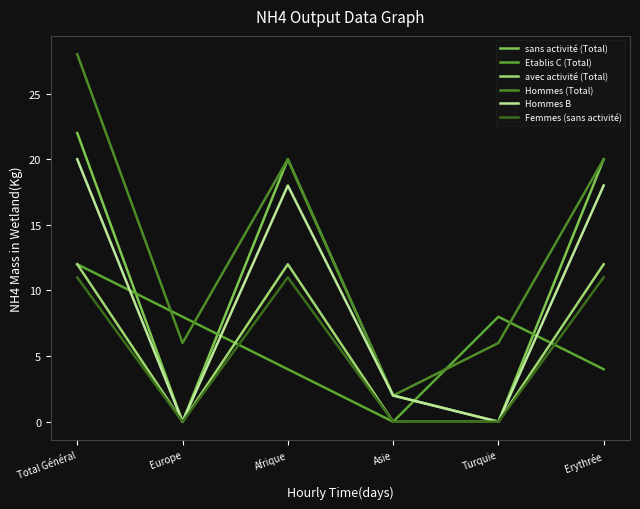

Which series changed the most between Europe and Erythrée?

sans activité (Total)